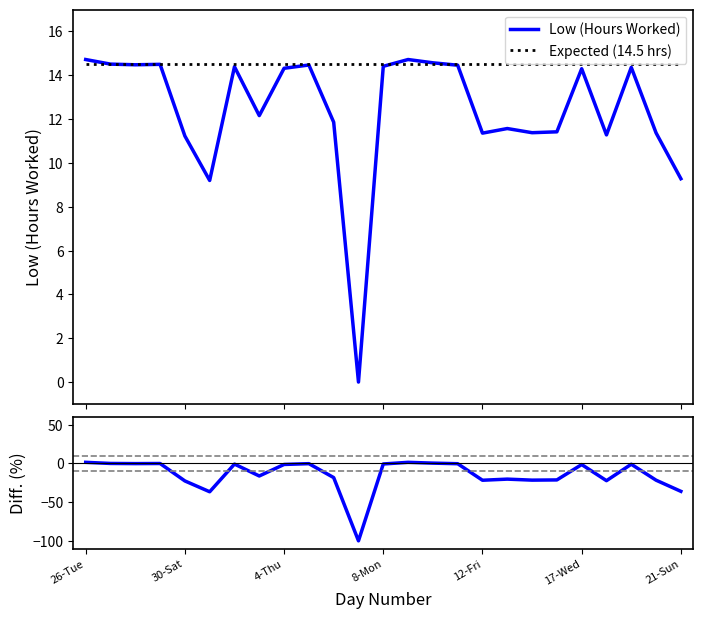

What is the difference between the second highest and second lowest values in the Diff (%) series?

38.1